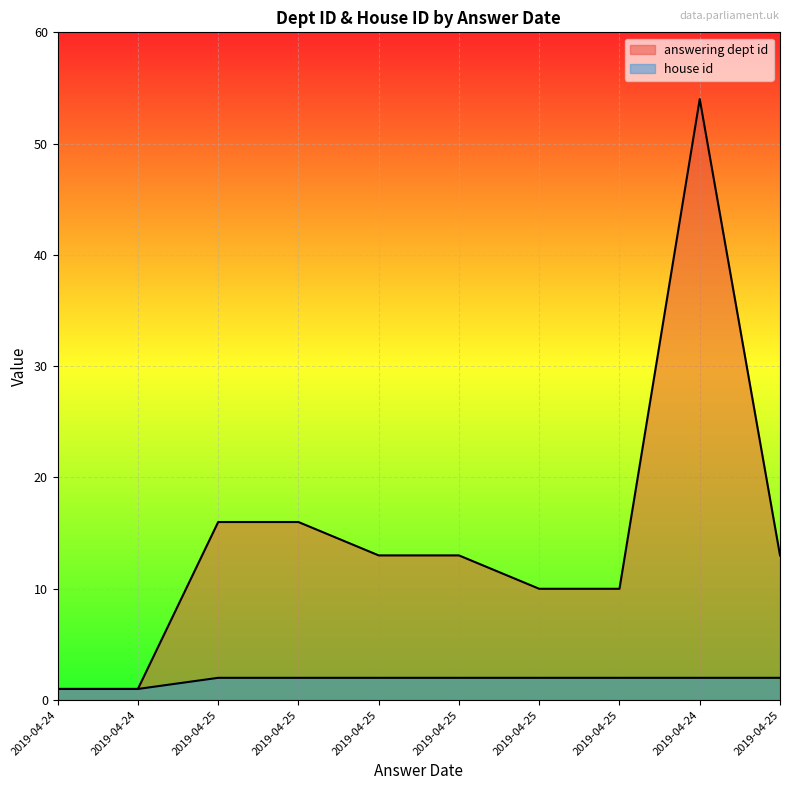

What is the label of the 2nd point from the right?

2019-04-24